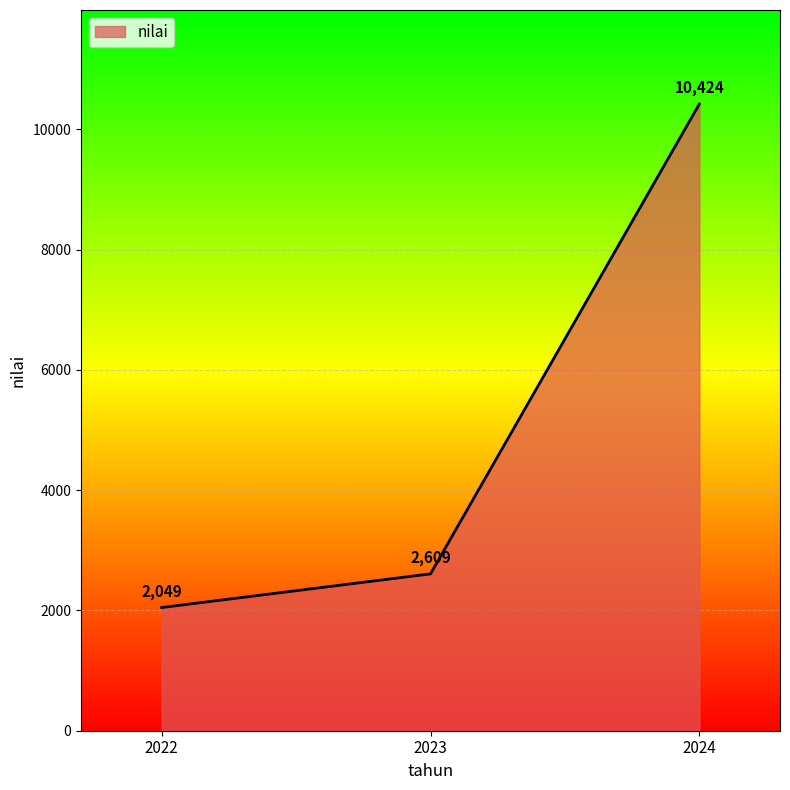

What is the sum of all values?

15082